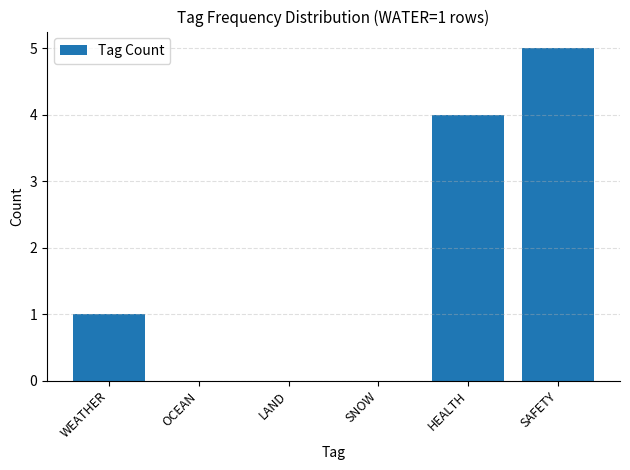

What is the greatest value displayed?

5